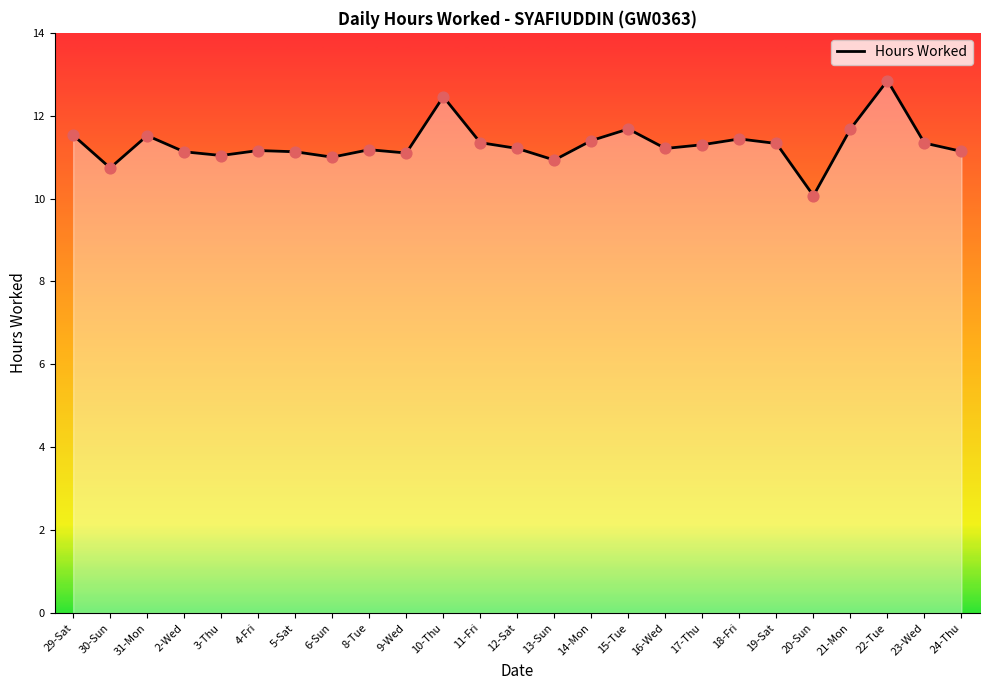

What is the ratio of the value at 4-Fri to the value at 21-Mon?

1.0